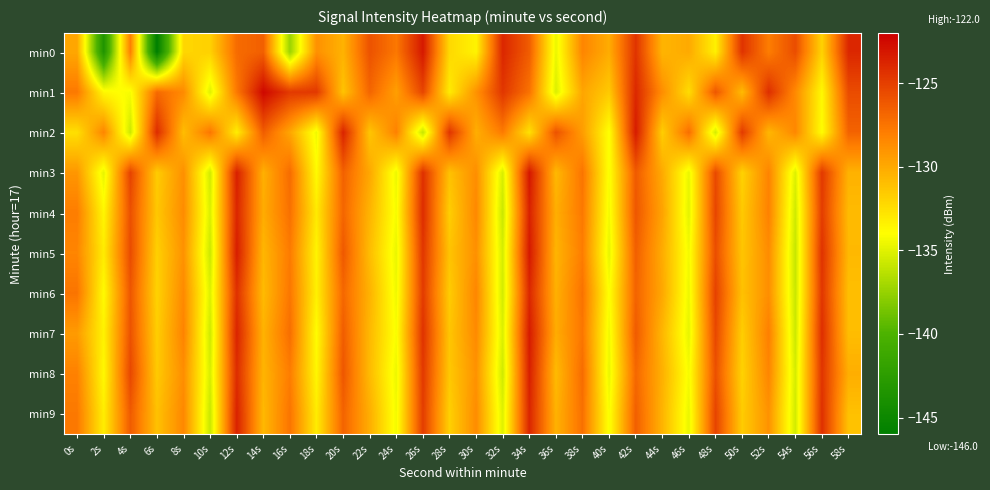

At which category does the chart reach its peak across all series?

14s